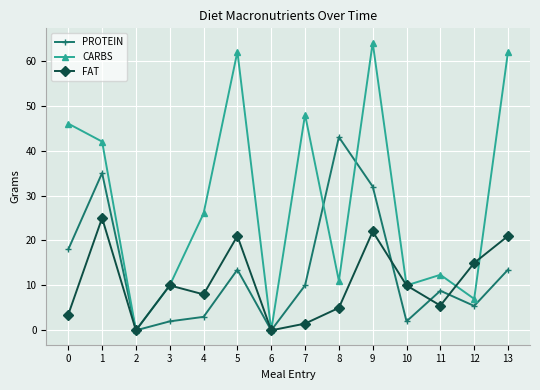

What is the maximum value for CARBS?

64.0